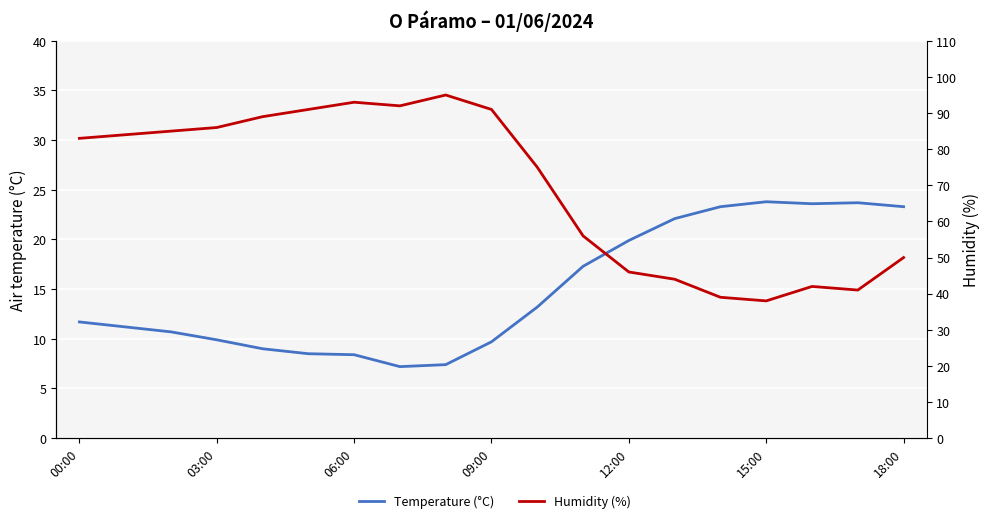

What is the average value of the Temperature (°C) series?

14.9